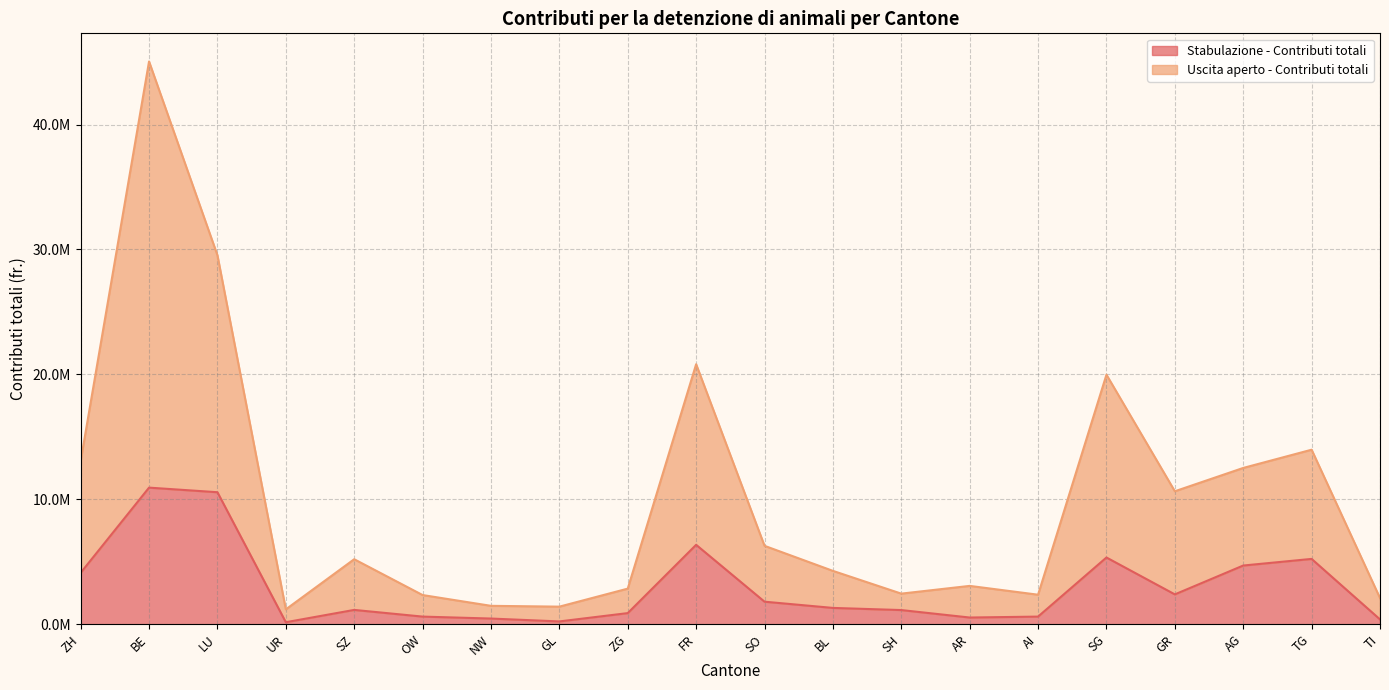

Is the value of Stabulazione - Contributi totali at TG greater than the value of Uscita aperto - Contributi totali at AR?

Yes